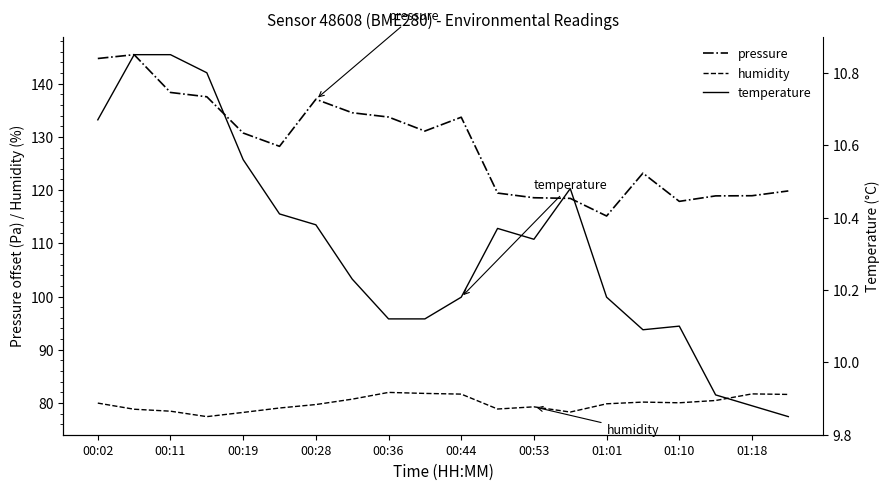

What is the minimum value for temperature?

9.8